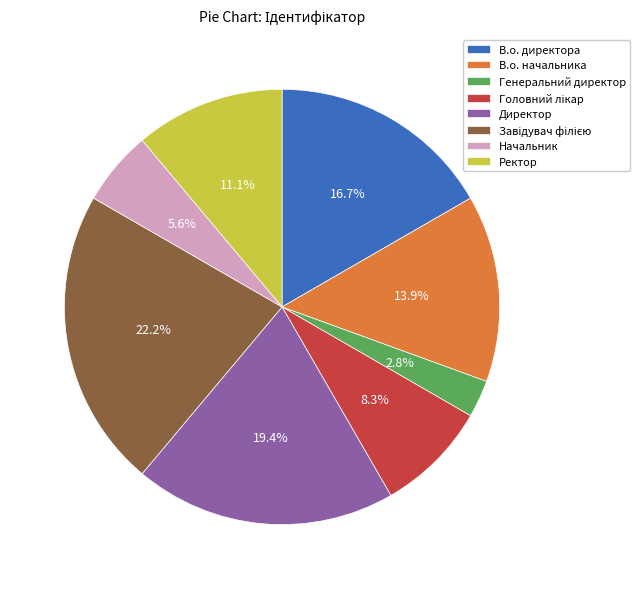

What is the ratio of the value at В.о. начальника to the value at Начальник?

2.5